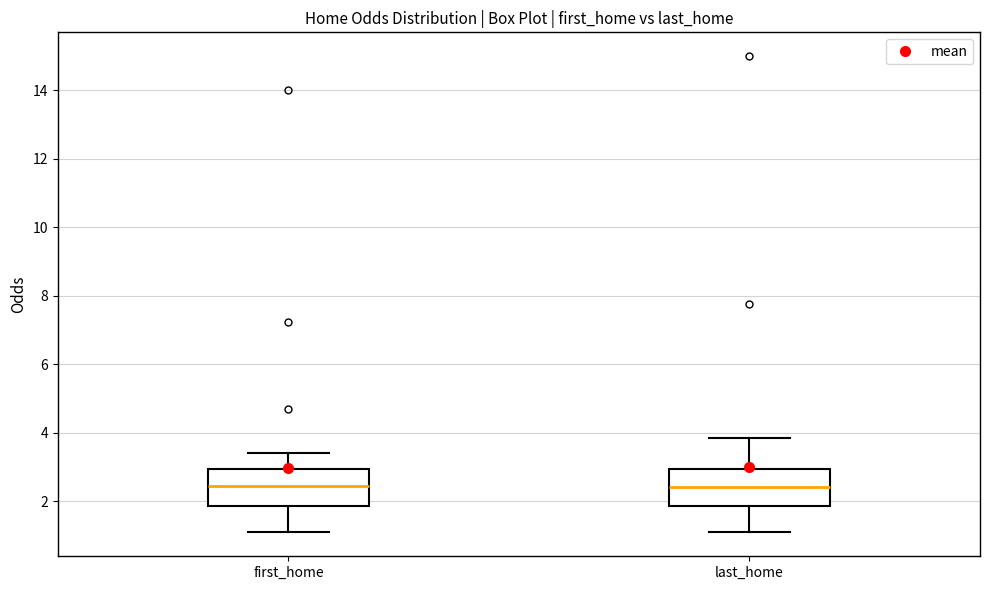

Reading left to right, transcribe this box plot: for each box, give where its median line is, the range the box spans, and where its two whiskers end, as read against the y-axis. The values are not printed on the chart, so give them approximately, as read against the axis.

first_home: median 2.4, box 1.8 to 3.0, whiskers 1.2 to 3.4
last_home: median 2.4, box 1.8 to 3.0, whiskers 1.0 to 3.8